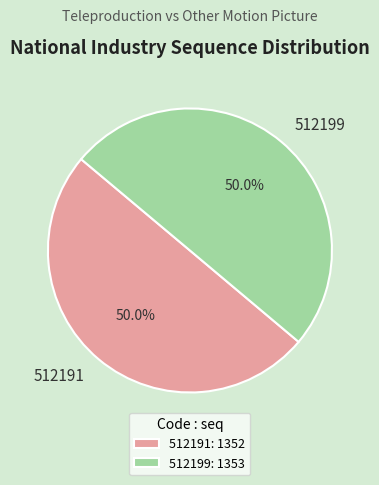

What is the ratio of the value at 512199 to the value at 512191?

1.0